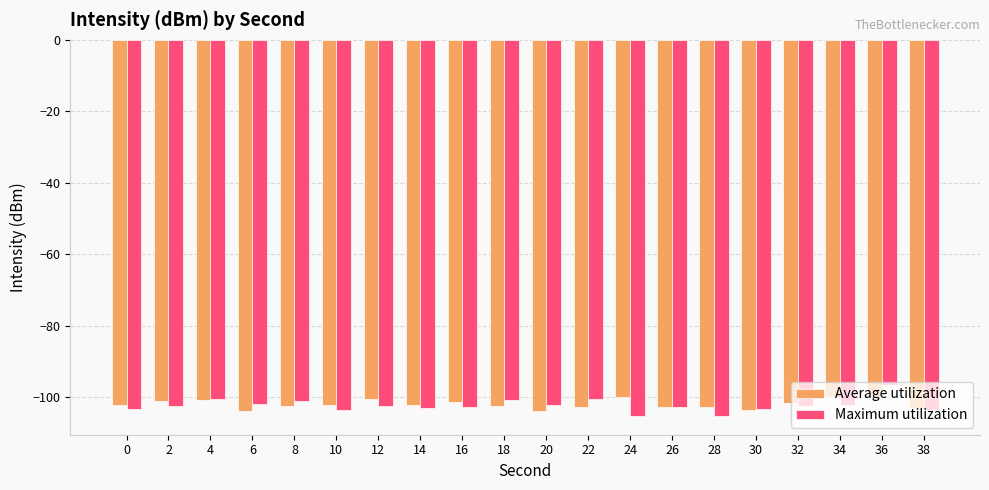

What is the minimum value shown in the chart?

-105.3